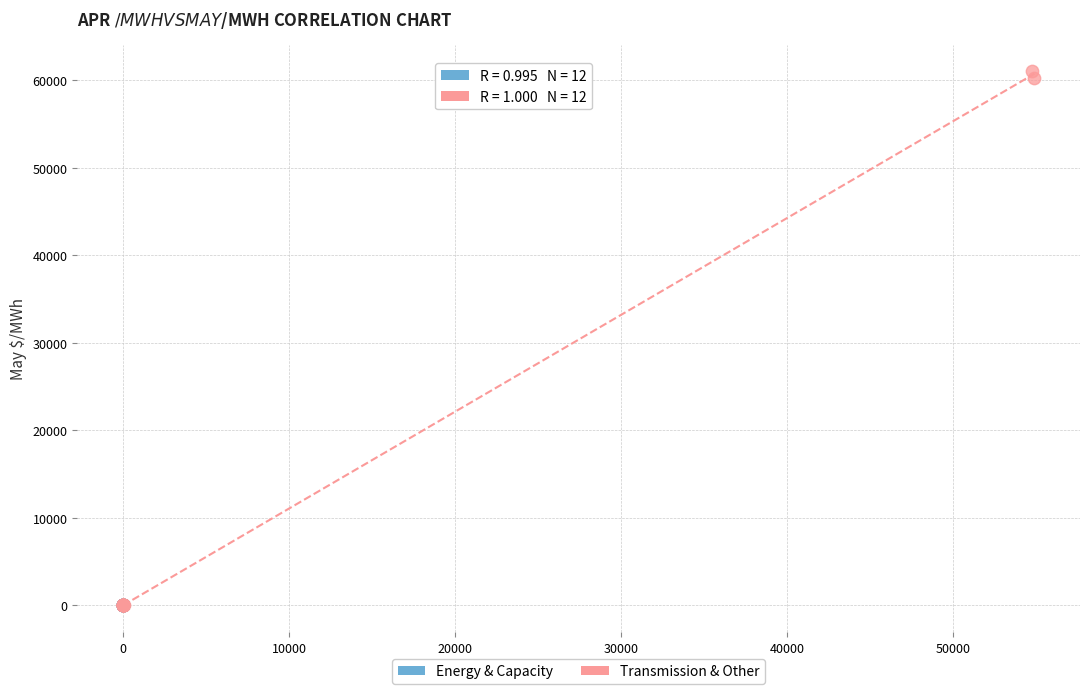

Which series has the largest Y range (max minus min)?

Transmission & Other